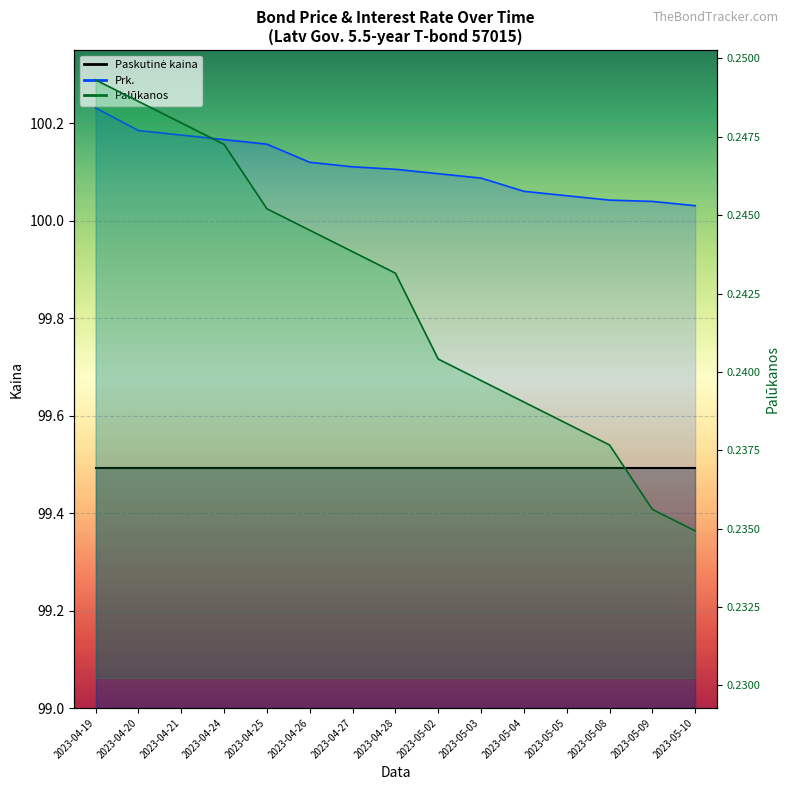

Reading left to right, extract all data points from this chart.

Palūkanos: 2023-04-19=0.2	2023-04-20=0.2	2023-04-21=0.2	2023-04-24=0.2	2023-04-25=0.2	2023-04-26=0.2	2023-04-27=0.2	2023-04-28=0.2	2023-05-02=0.2	2023-05-03=0.2	2023-05-04=0.2	2023-05-05=0.2	2023-05-08=0.2	2023-05-09=0.2	2023-05-10=0.2
Prk.: 2023-04-19=100.2	2023-04-20=100.2	2023-04-21=100.2	2023-04-24=100.2	2023-04-25=100.2	2023-04-26=100.1	2023-04-27=100.1	2023-04-28=100.1	2023-05-02=100.1	2023-05-03=100.1	2023-05-04=100.1	2023-05-05=100.1	2023-05-08=100.0	2023-05-09=100.0	2023-05-10=100.0